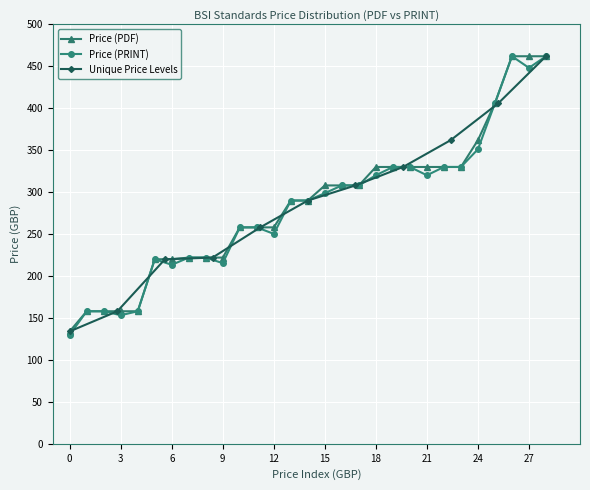

True or false: Price (PRINT) has more than 0 points higher than both neighbors.

True